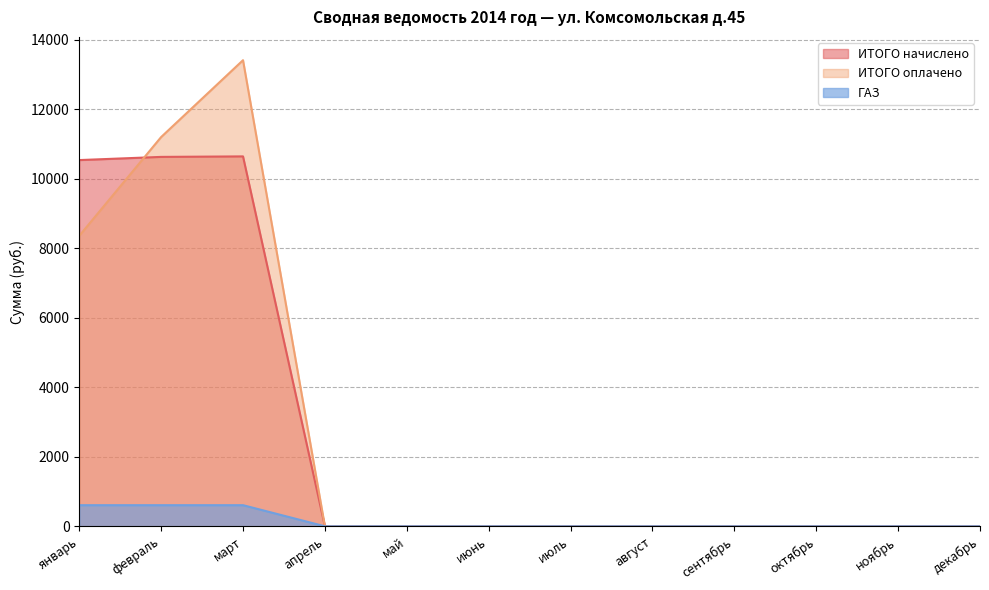

Between январь and июль, which series saw the biggest shift?

ИТОГО начислено